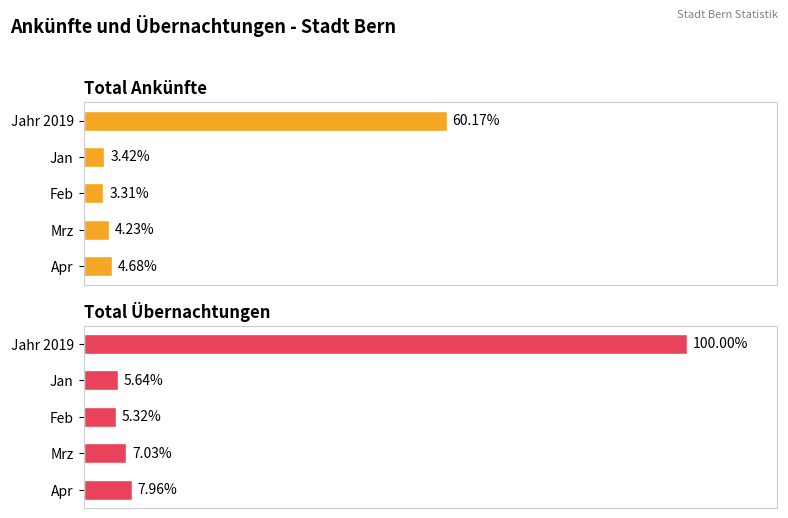

Which series changed the most between Feb and Apr?

Total Übernachtungen